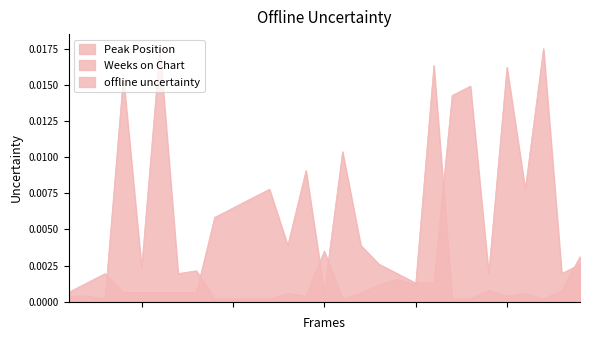

At which label does Weeks on Chart reach its minimum?

3